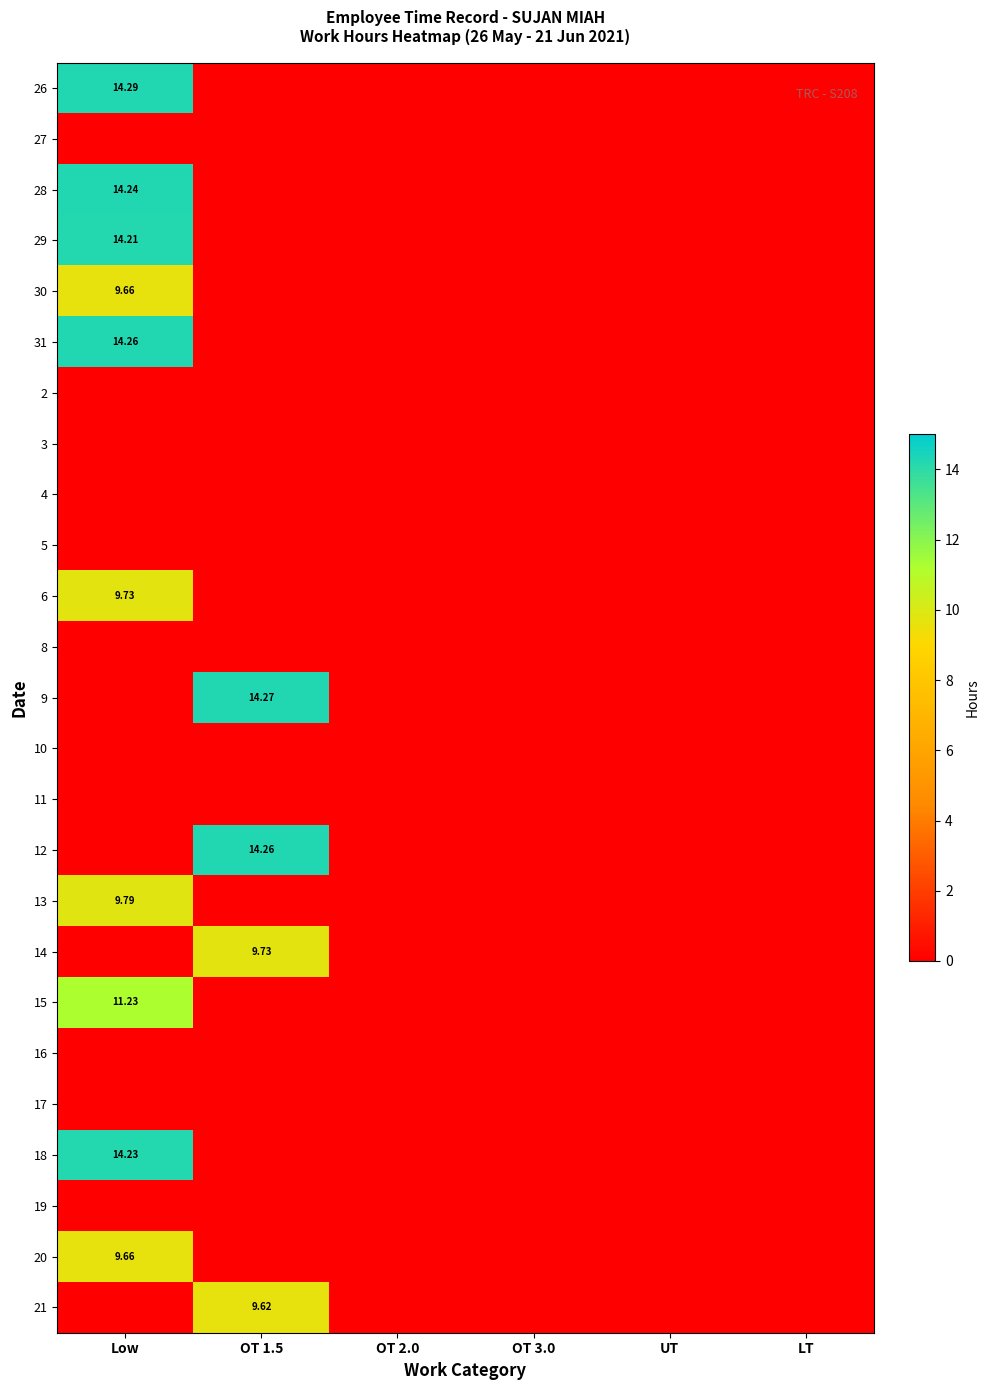

The value of 15 at OT 1.5 is -7.4. True or false?

False